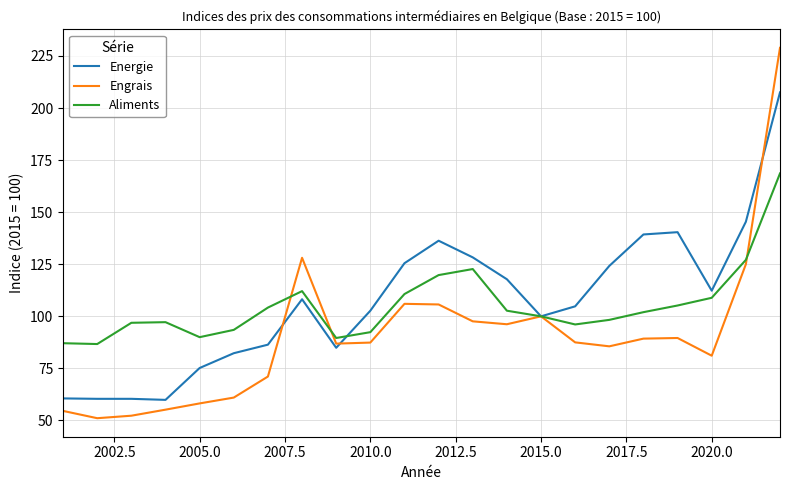

What is the difference between the maximum and minimum values in the Engrais series?

177.8